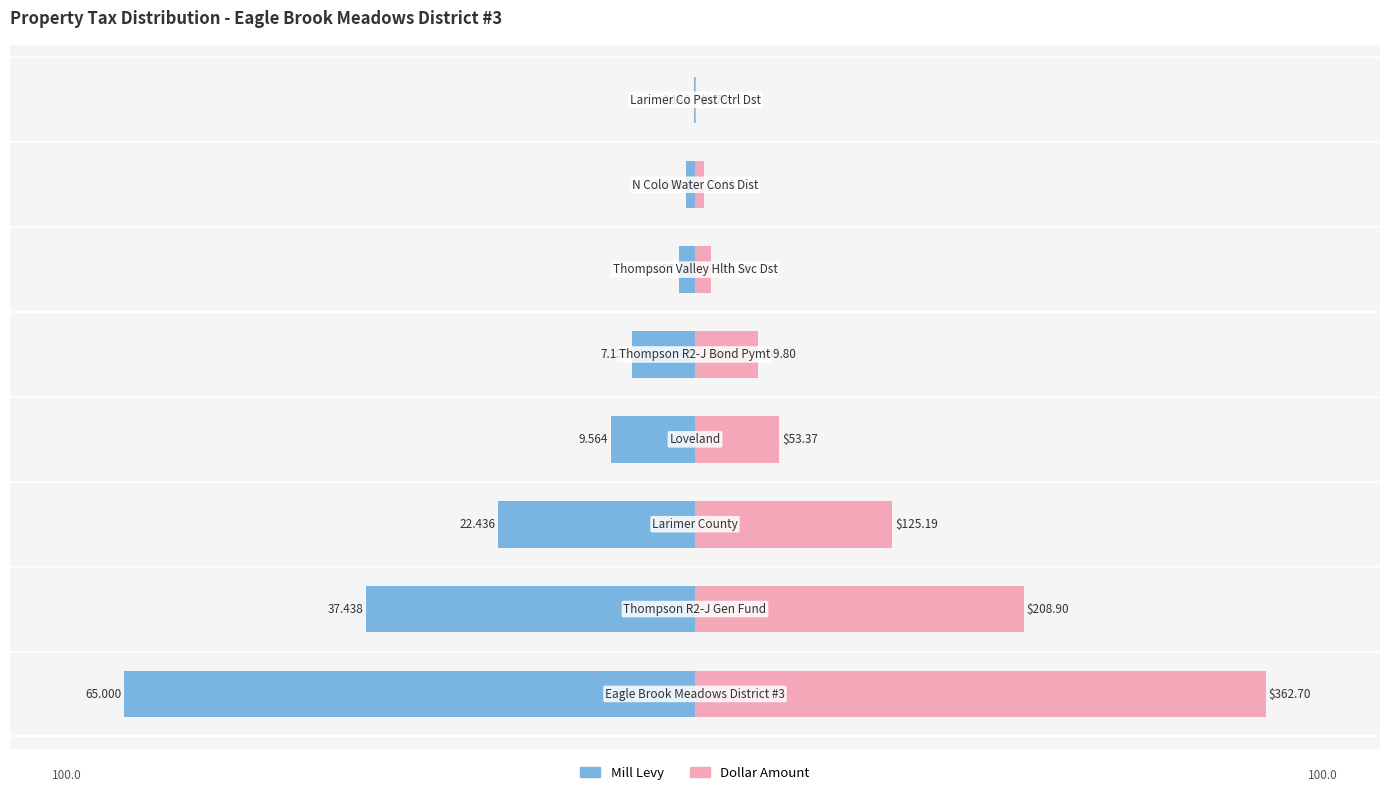

Where does the Mill Levy series first go above -10?

5